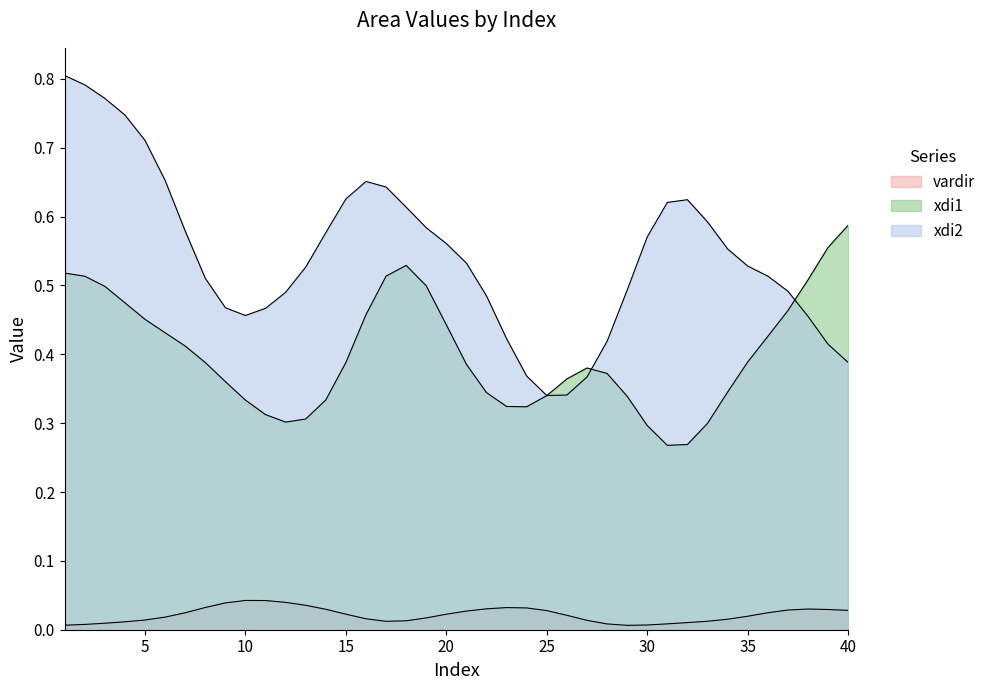

How many lines are shown in the chart?

3